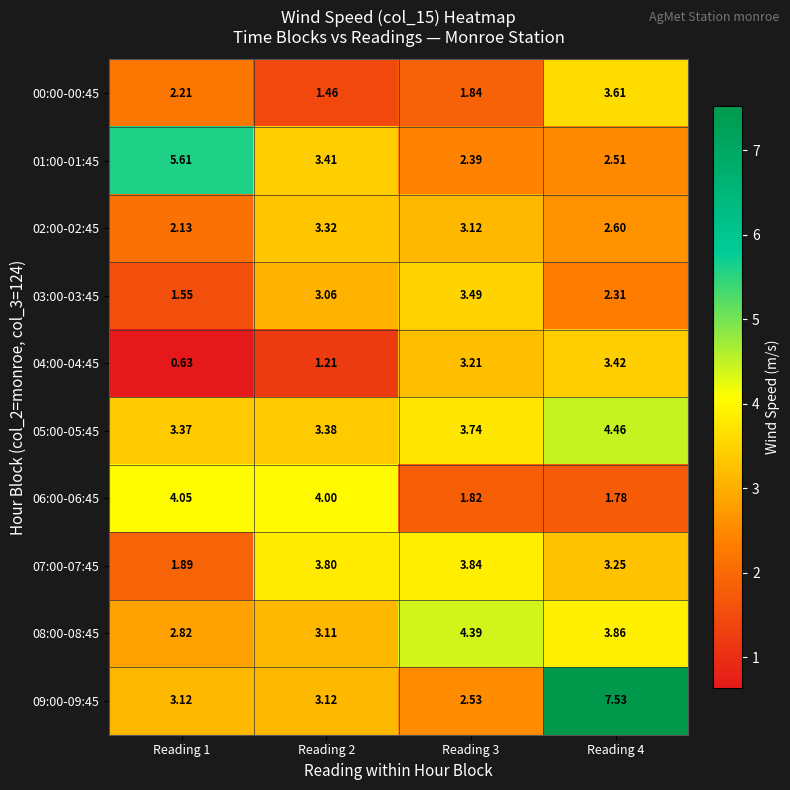

At which category does the chart reach its minimum across all series?

Reading 1